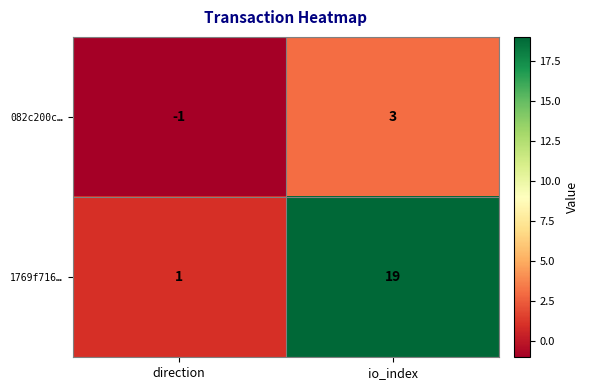

Is the value of 1769f716… at direction greater than the value of 082c200c… at direction?

Yes